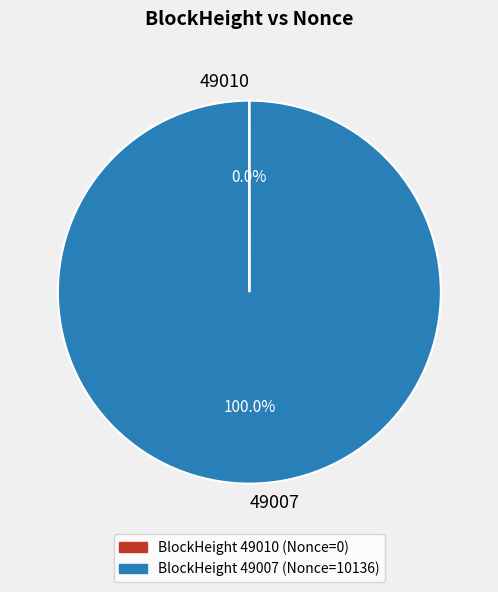

Which category accounts for the majority?

49007